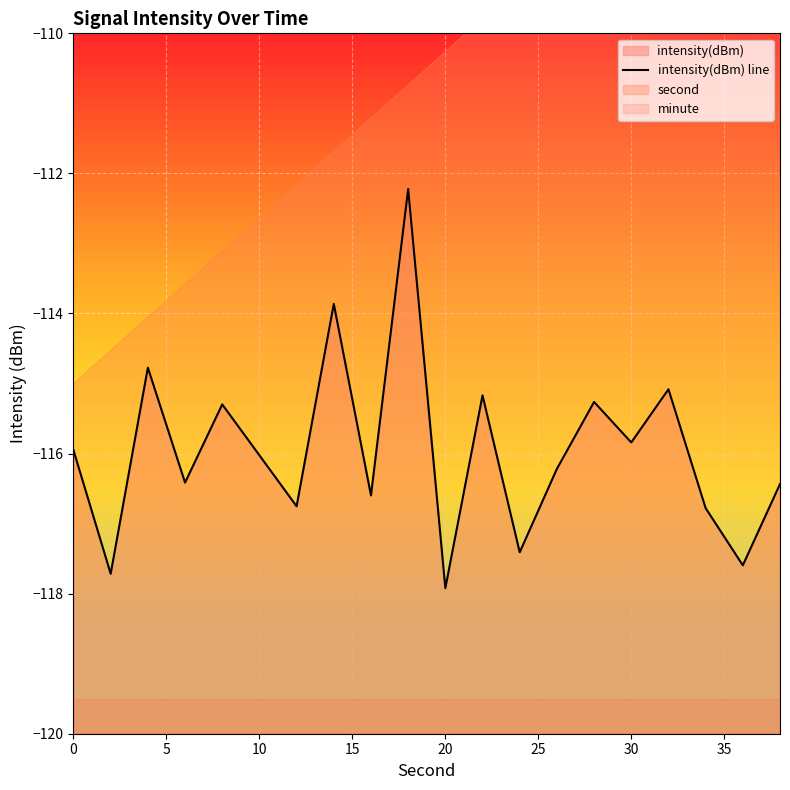

How many interior local valleys (lower than both neighbors) does the data have?

8